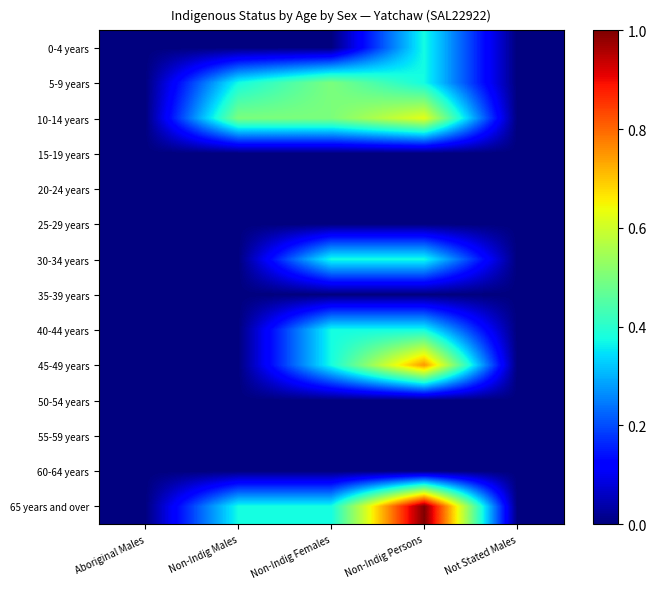

Reading right to left, list all the values displayed in this chart.

0-4 years: Not Stated Males=0.0	Non-Indig Persons=0.4	Non-Indig Females=0.0	Non-Indig Males=0.0	Aboriginal Males=0.0
5-9 years: Not Stated Males=0.0	Non-Indig Persons=0.4	Non-Indig Females=0.5	Non-Indig Males=0.4	Aboriginal Males=0.0
10-14 years: Not Stated Males=0.0	Non-Indig Persons=0.6	Non-Indig Females=0.5	Non-Indig Males=0.5	Aboriginal Males=0.0
15-19 years: Not Stated Males=0.0	Non-Indig Persons=0.0	Non-Indig Females=0.0	Non-Indig Males=0.0	Aboriginal Males=0.0
20-24 years: Not Stated Males=0.0	Non-Indig Persons=0.0	Non-Indig Females=0.0	Non-Indig Males=0.0	Aboriginal Males=0.0
25-29 years: Not Stated Males=0.0	Non-Indig Persons=0.0	Non-Indig Females=0.0	Non-Indig Males=0.0	Aboriginal Males=0.0
30-34 years: Not Stated Males=0.0	Non-Indig Persons=0.4	Non-Indig Females=0.4	Non-Indig Males=0.0	Aboriginal Males=0.0
35-39 years: Not Stated Males=0.0	Non-Indig Persons=0.0	Non-Indig Females=0.0	Non-Indig Males=0.0	Aboriginal Males=0.0
40-44 years: Not Stated Males=0.0	Non-Indig Persons=0.4	Non-Indig Females=0.4	Non-Indig Males=0.0	Aboriginal Males=0.0
45-49 years: Not Stated Males=0.0	Non-Indig Persons=0.8	Non-Indig Females=0.4	Non-Indig Males=0.0	Aboriginal Males=0.0
50-54 years: Not Stated Males=0.0	Non-Indig Persons=0.0	Non-Indig Females=0.0	Non-Indig Males=0.0	Aboriginal Males=0.0
55-59 years: Not Stated Males=0.0	Non-Indig Persons=0.0	Non-Indig Females=0.0	Non-Indig Males=0.0	Aboriginal Males=0.0
60-64 years: Not Stated Males=0.0	Non-Indig Persons=0.0	Non-Indig Females=0.0	Non-Indig Males=0.0	Aboriginal Males=0.0
65 years and over: Not Stated Males=0.0	Non-Indig Persons=1.0	Non-Indig Females=0.4	Non-Indig Males=0.4	Aboriginal Males=0.0